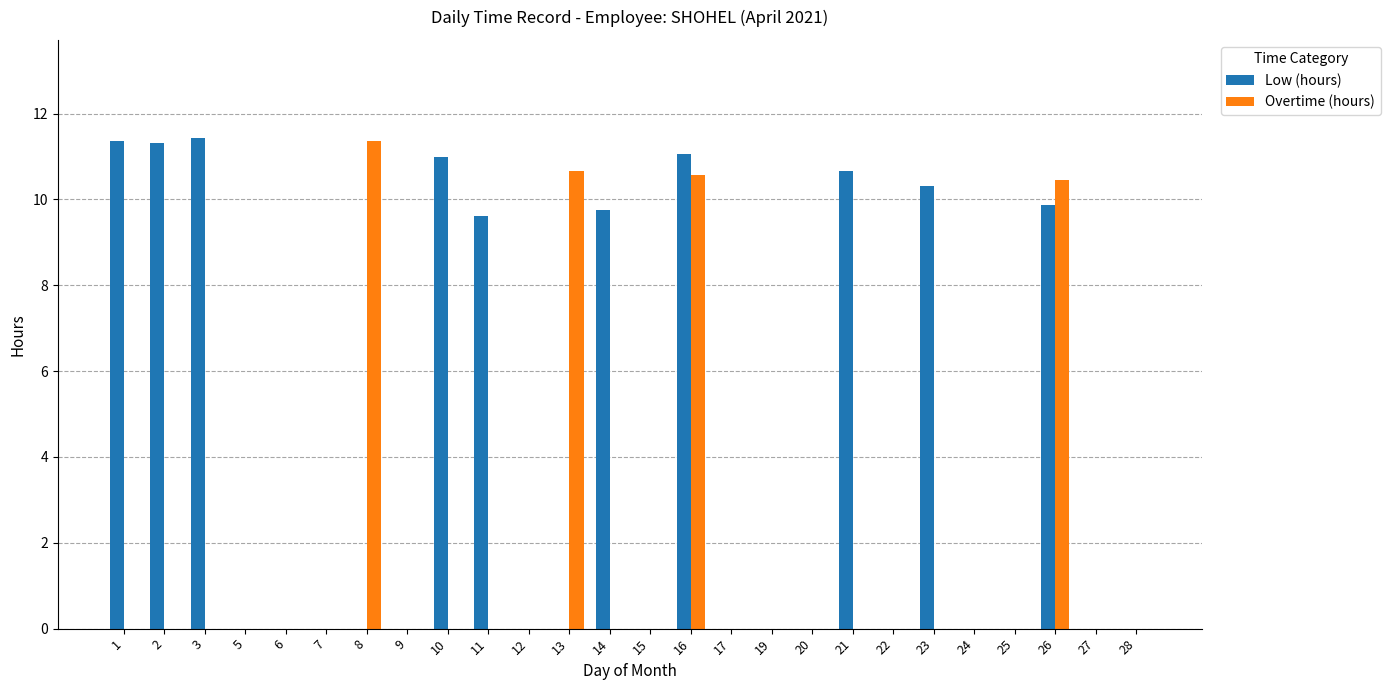

At which category is the sum across all series the highest?

16